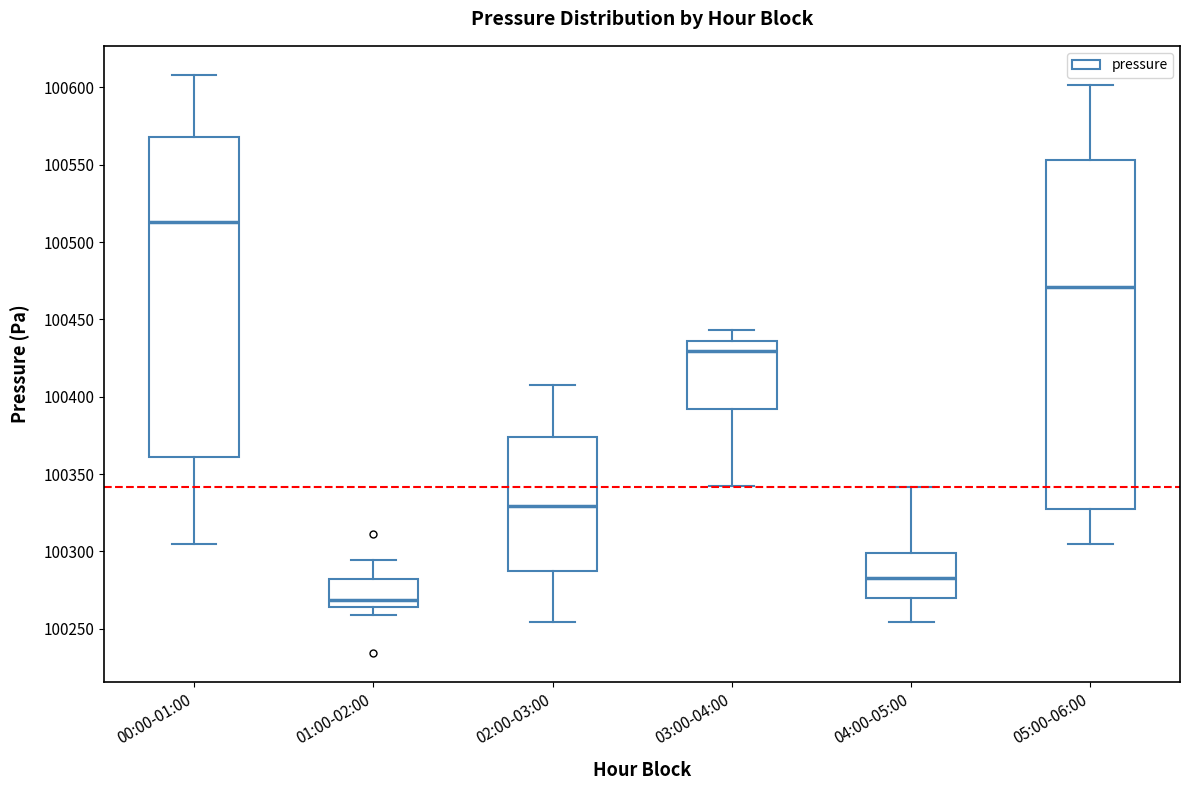

Where does the upper whisker of the box for 01:00-02:00 end on the y-axis? The values are not printed on the chart, so give them approximately, as read against the axis.

100295